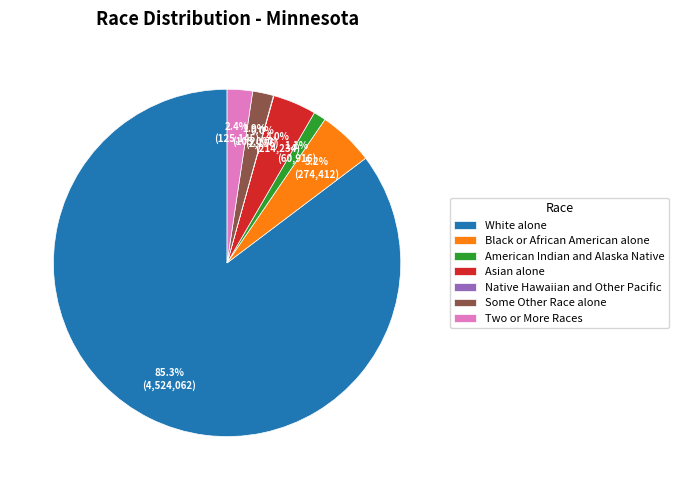

Between Black or African American alone and Two or More Races, which is larger?

Black or African American alone